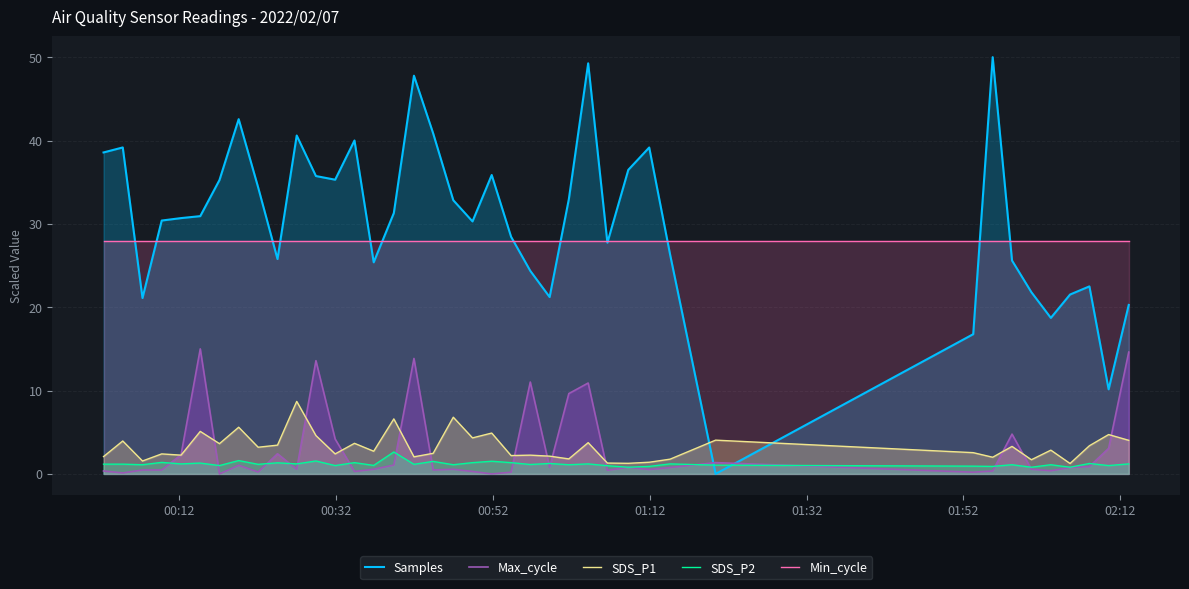

Which series has the largest total across all categories?

Samples